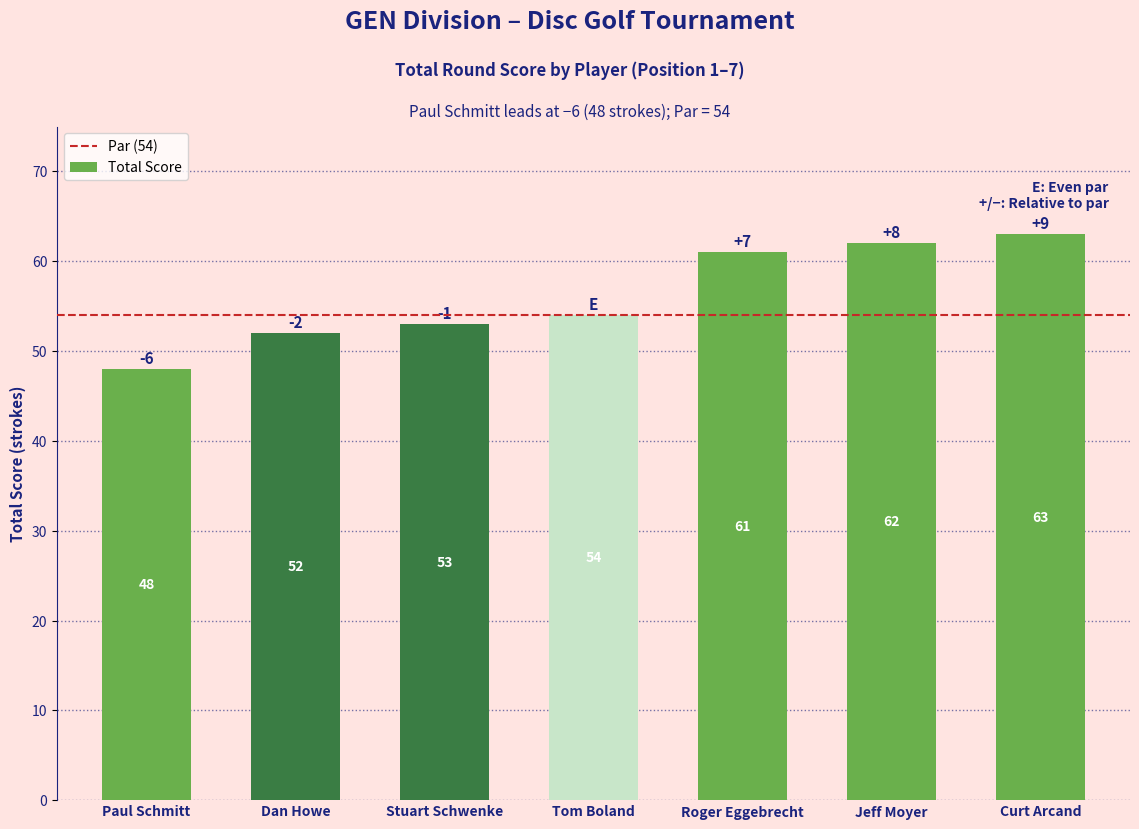

What is the label of the 3rd bar from the right?

Roger Eggebrecht